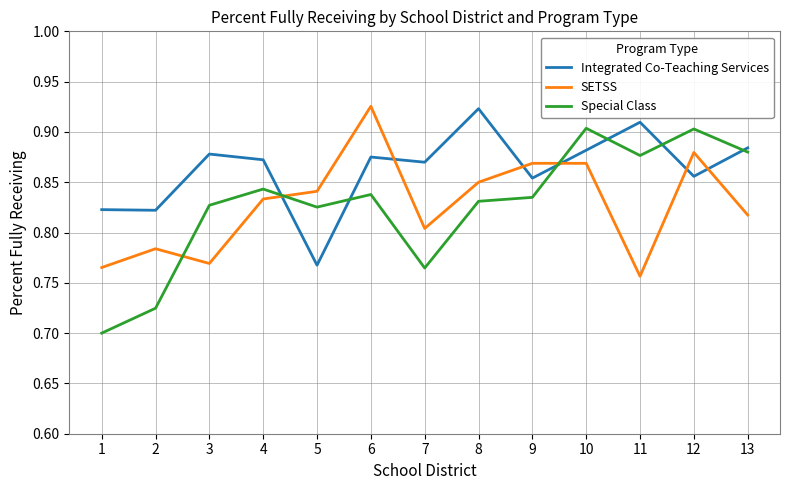

Which series has the largest total across all categories?

Integrated Co-Teaching Services